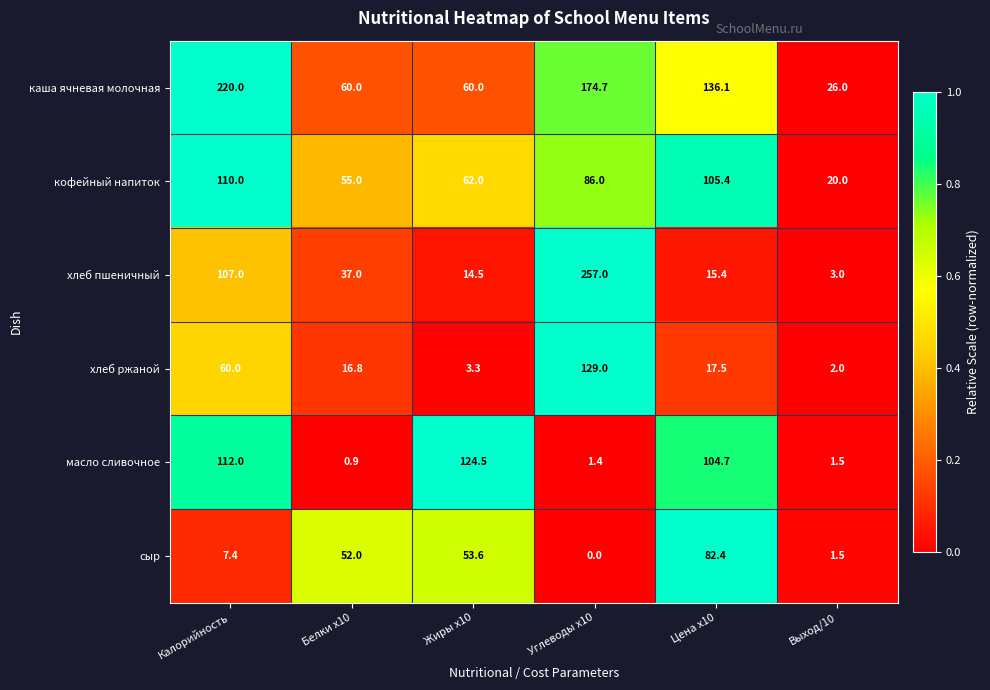

Where is сыр nearest to the value 41?

Белки x10